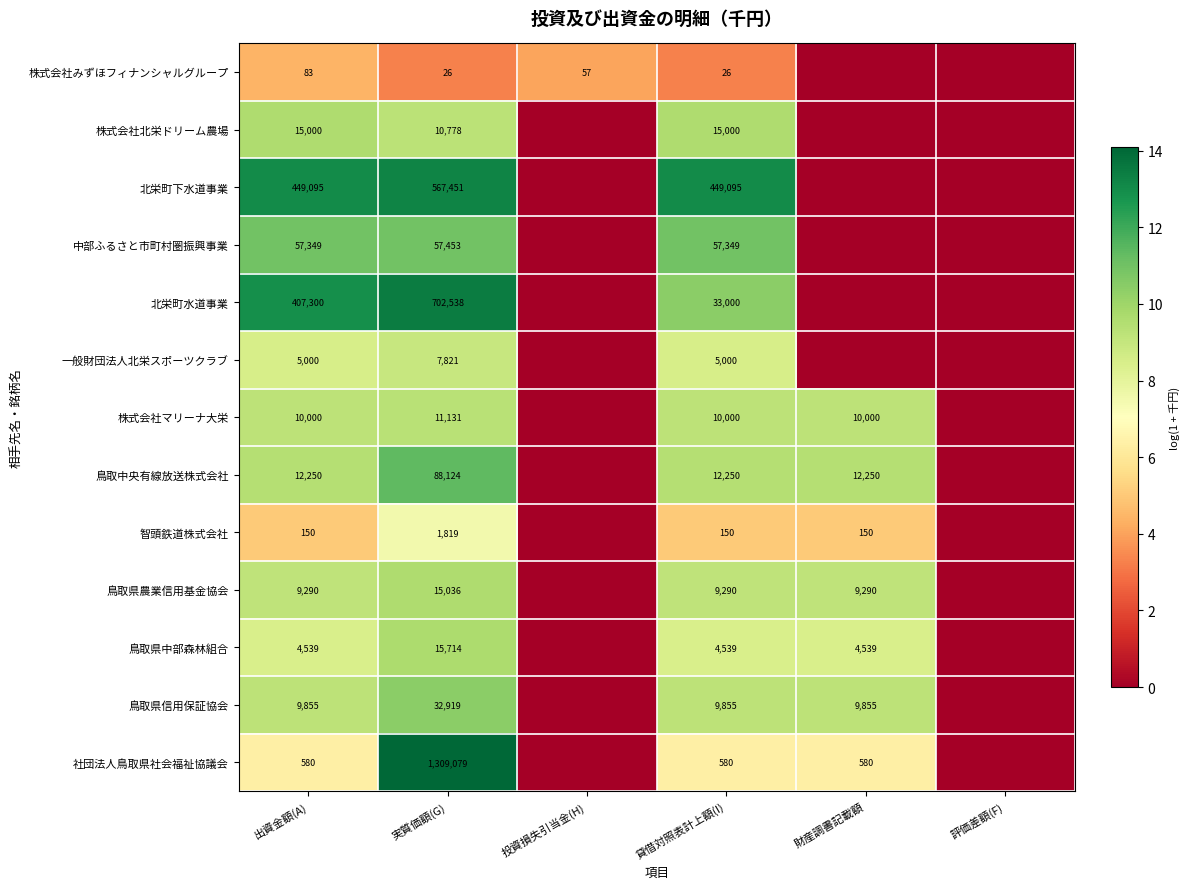

Is the value of 株式会社みずほフィナンシャルグループ at 実質価額(G) greater than the value of 社団法人鳥取県社会福祉協議会 at 財産調書記載額?

No